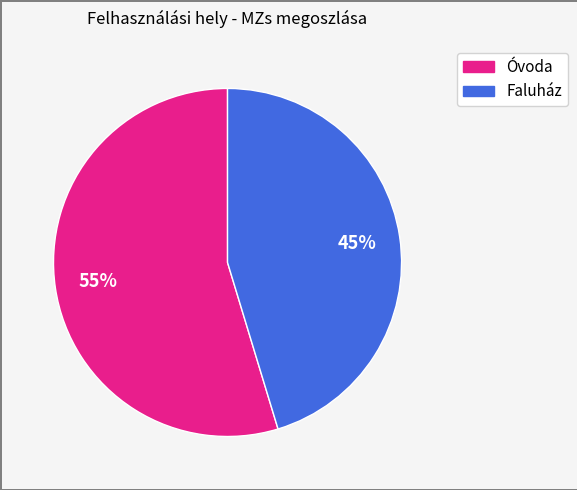

To the nearest percent, what is the average slice percentage?

50%